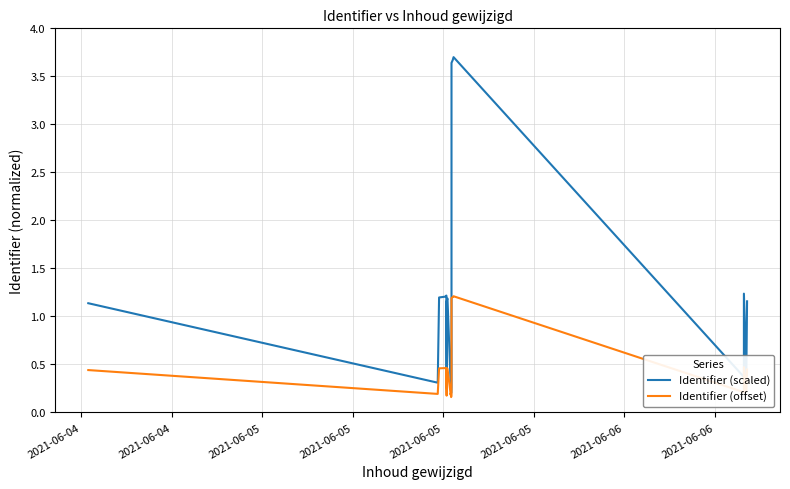

Rank the series by their average value, from lowest to highest.

Identifier (offset), Identifier (scaled)